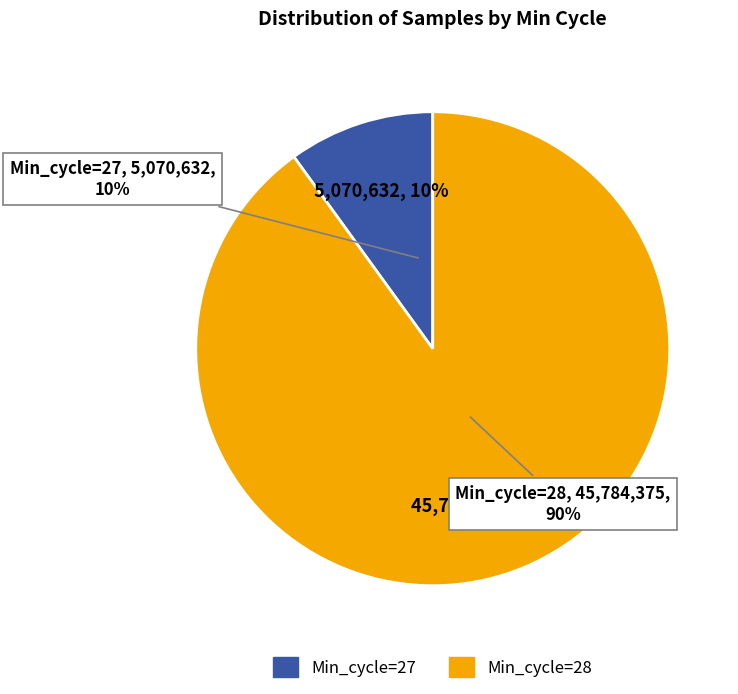

True or false: 28 accounts for 20% of the total.

False